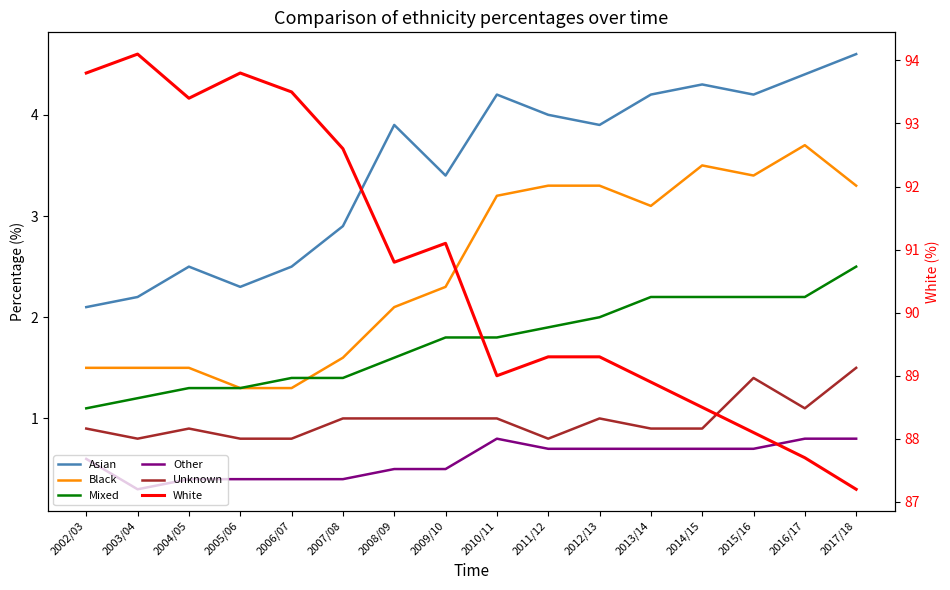

True or false: Unknown and White cross at least once.

False